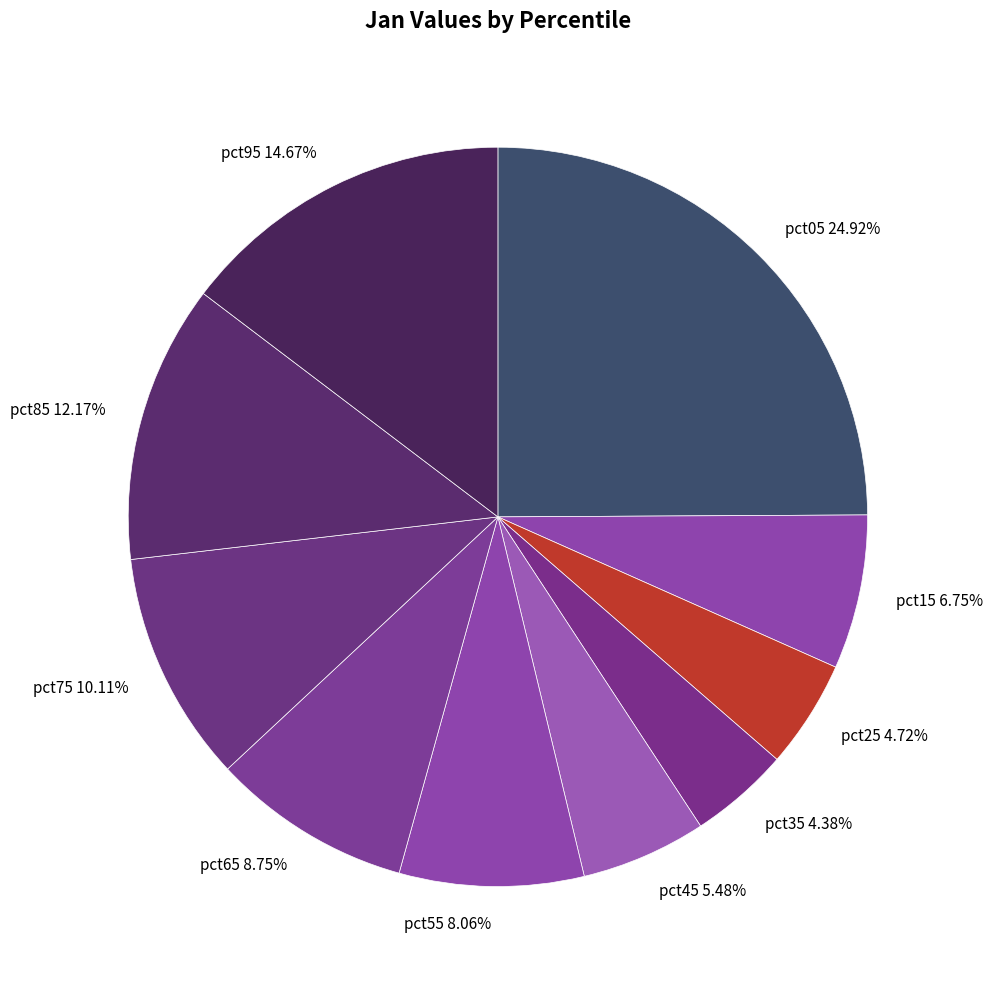

Which category has the biggest portion of the pie?

pct05